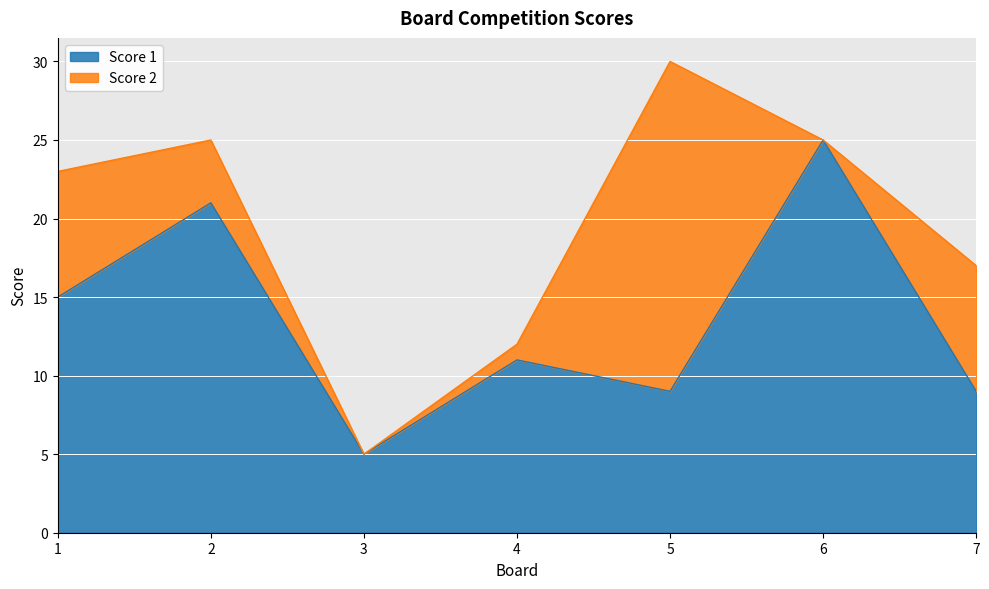

Reading left to right, what are all the values shown in this chart?

15	21	5	11	9	25	9